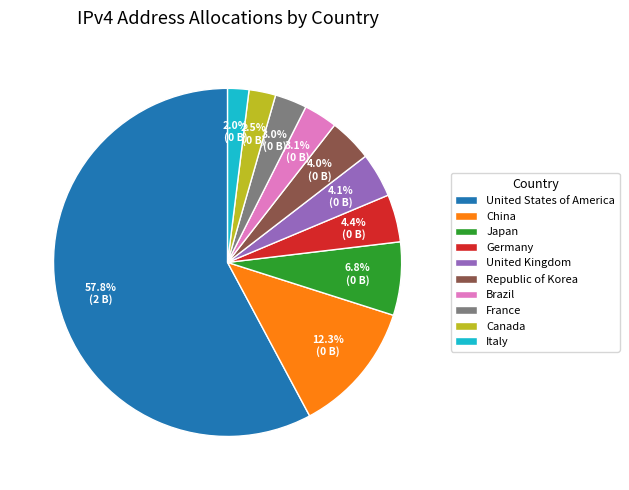

To the nearest percent, what percentage of the pie is China?

12%